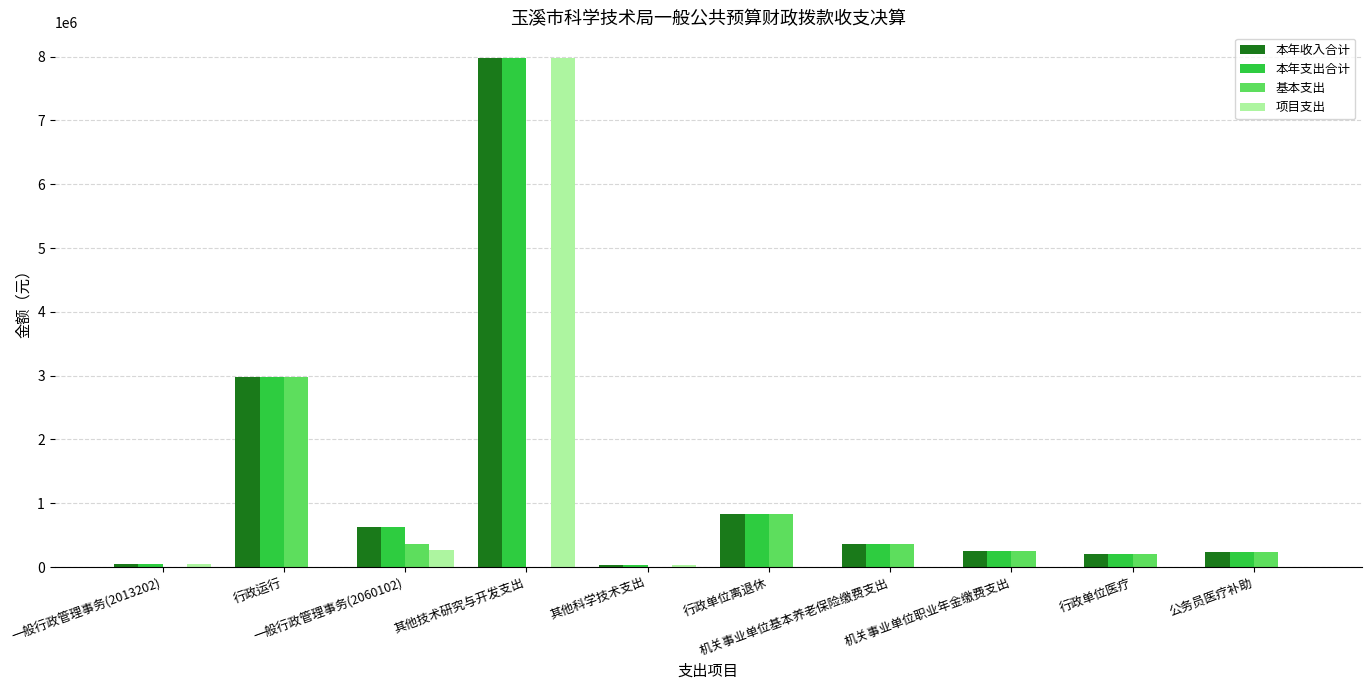

What is the highest value of the 本年收入合计 series?

7981761.0